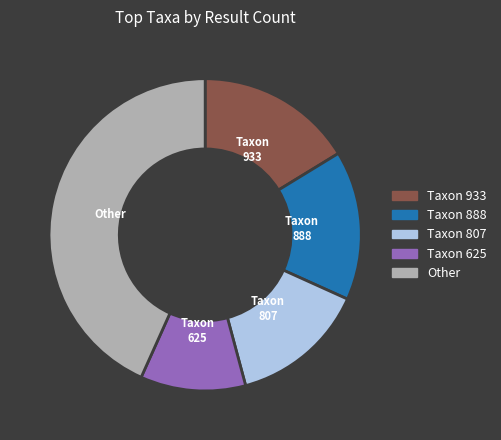

Is it true that Taxon 888 is 15% of the pie?

True